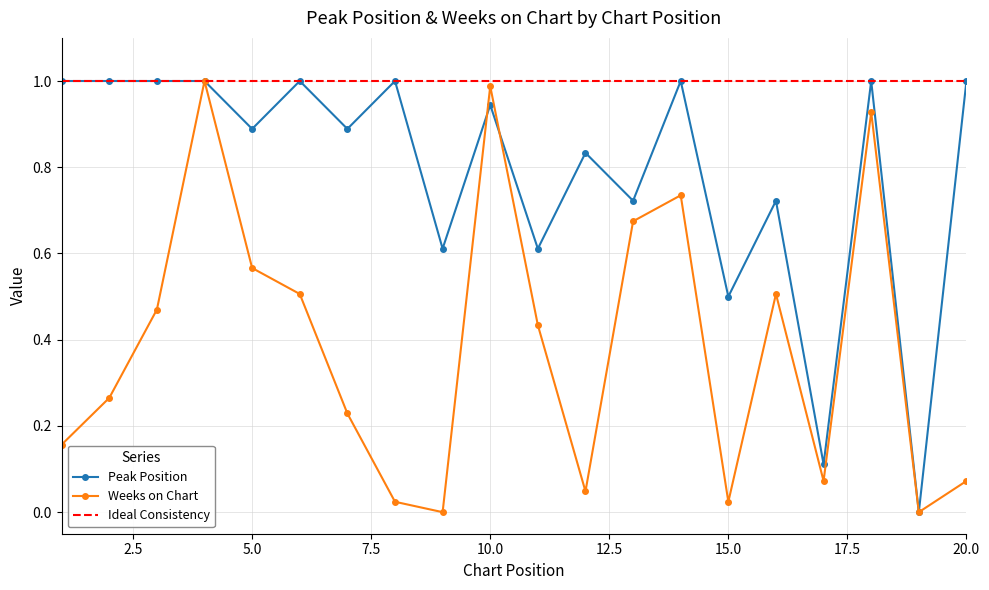

At how many categories does at least one series exceed 0?

20